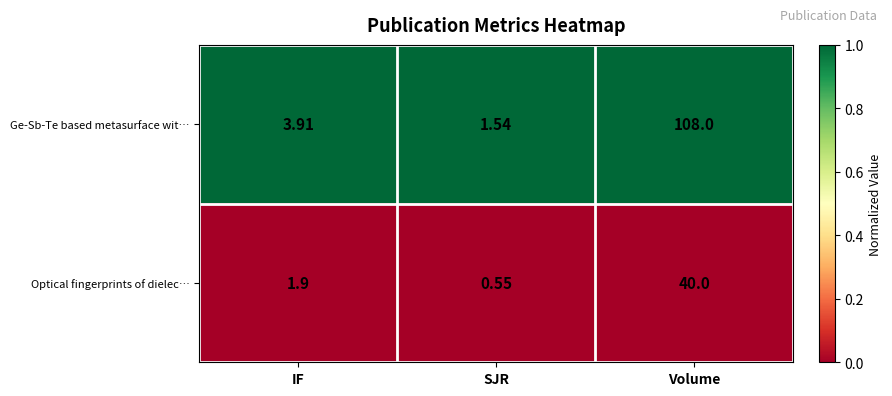

List the series in order of their peak value, highest first.

Ge-Sb-Te based metasurface wit…, Optical fingerprints of dielec…